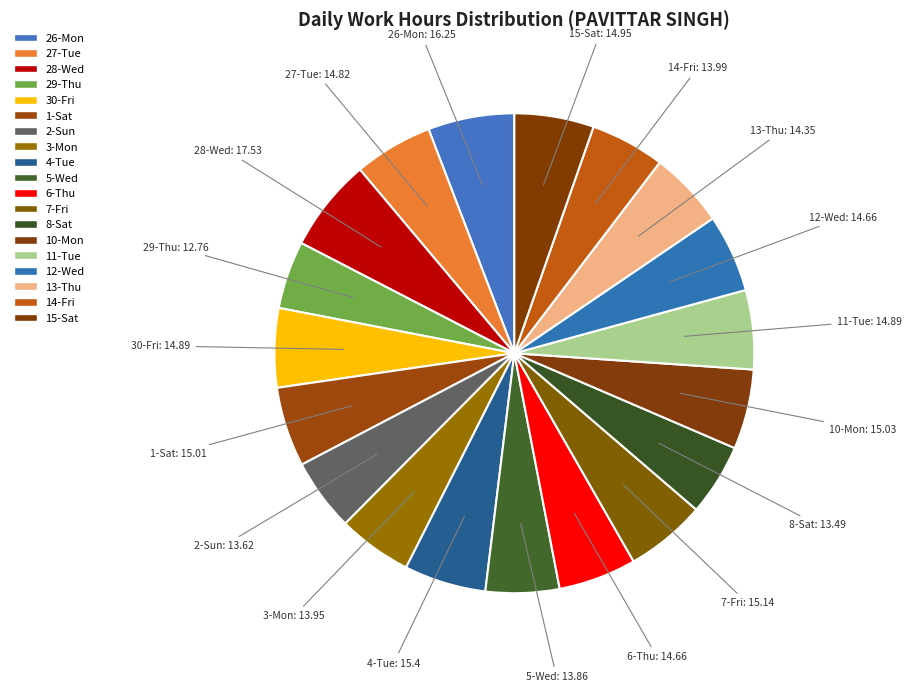

True or false: 2-Sun accounts for 5% of the total.

True